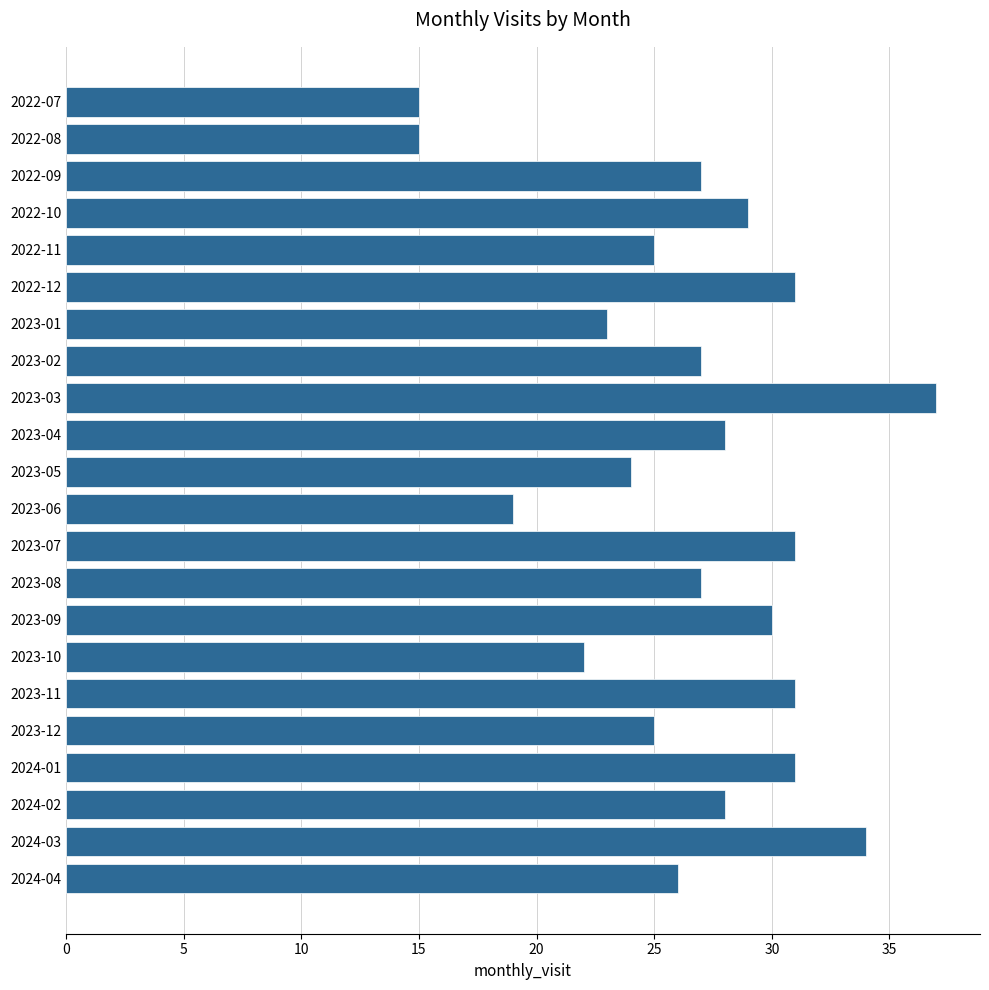

Is it true that the value at 2024-03 is 34?

True